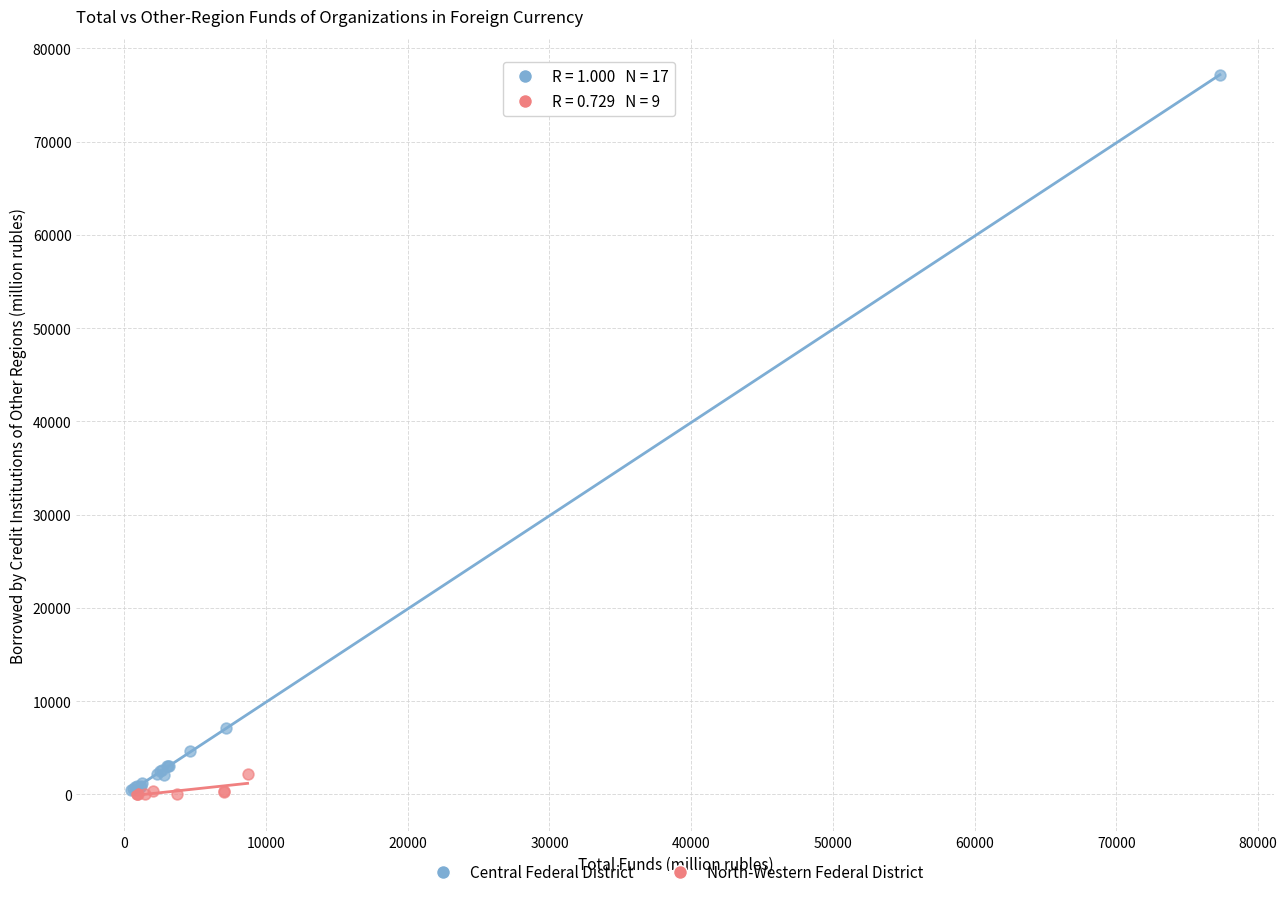

Which series reaches the maximum Y coordinate?

Central Federal District